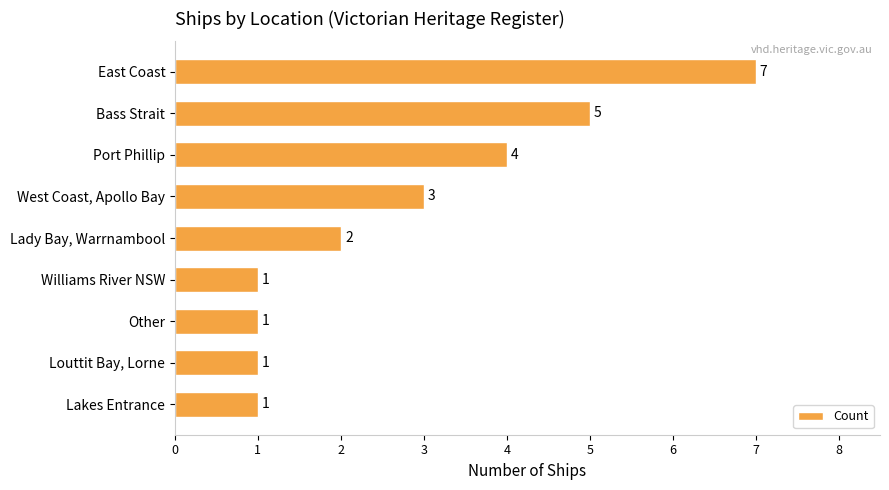

What is the difference between the second highest and second lowest values?

4